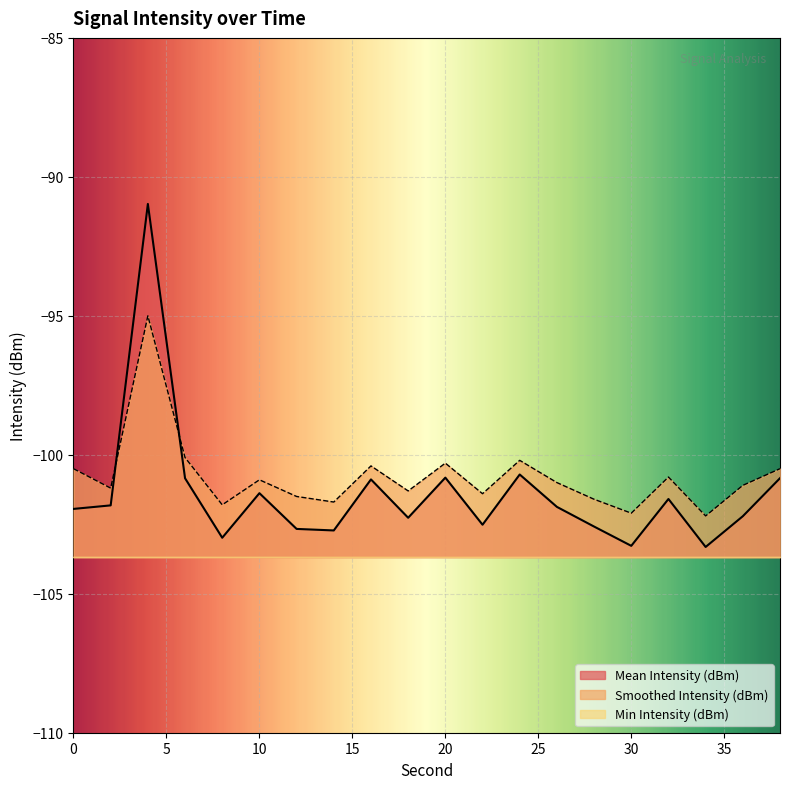

At which category is the sum across all series the highest?

4